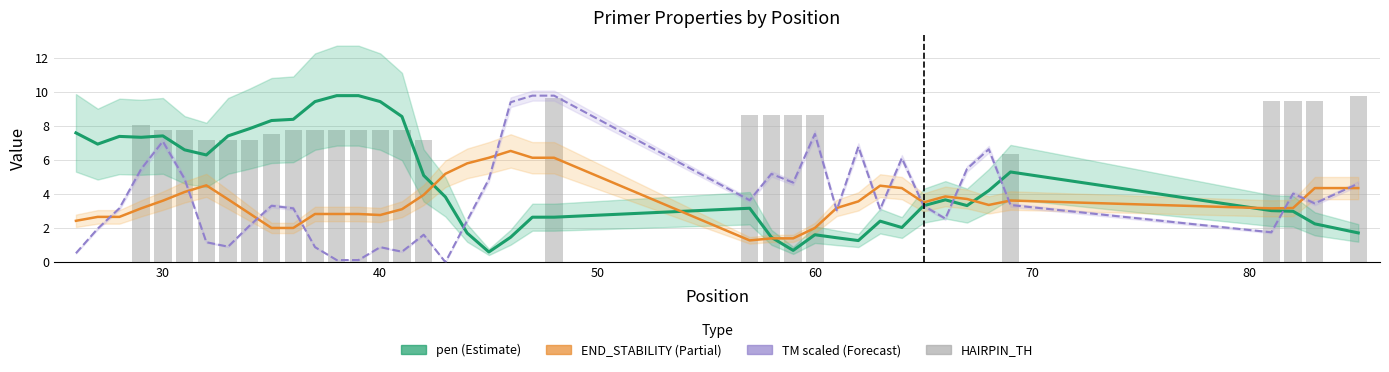

What is the difference between the second highest and minimum values in the pen series?

9.2